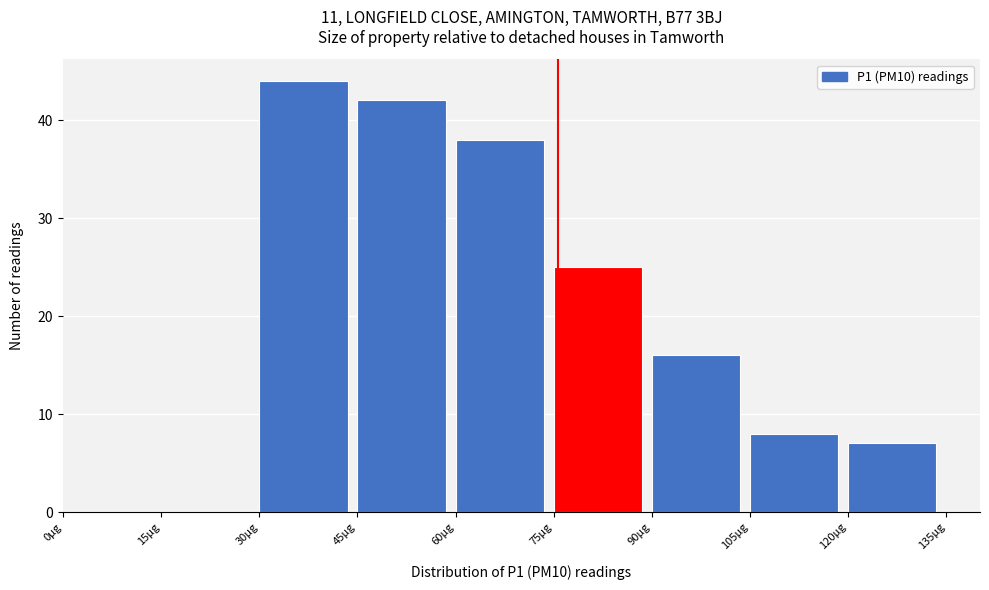

Reading left to right, transcribe this chart: for each bar, give the range it covers on the x-axis and its height. Neither the bar edges nor the heights are printed on the chart, so give them approximately, as read against the axes.

0 to 15: 0
15 to 30: 0
30 to 45: 44
45 to 60: 42
60 to 75: 38
75 to 90: 25
90 to 105: 16
105 to 120: 8
120 to 135: 7